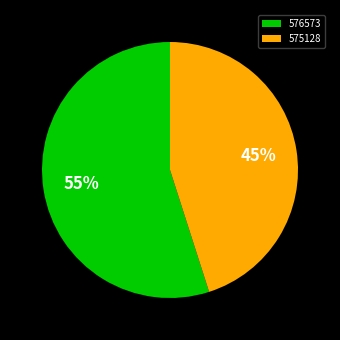

Does any single category account for the majority?

Yes